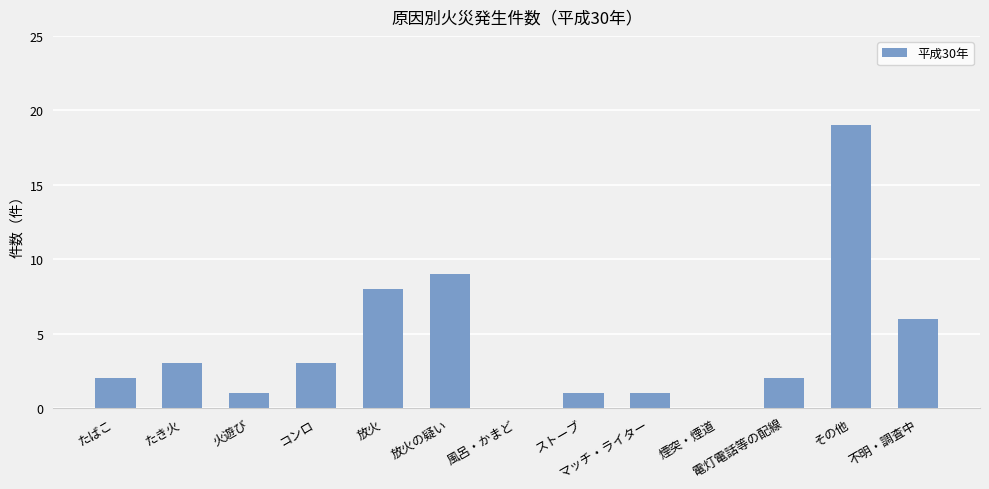

The value at 放火 is 3. True or false?

False